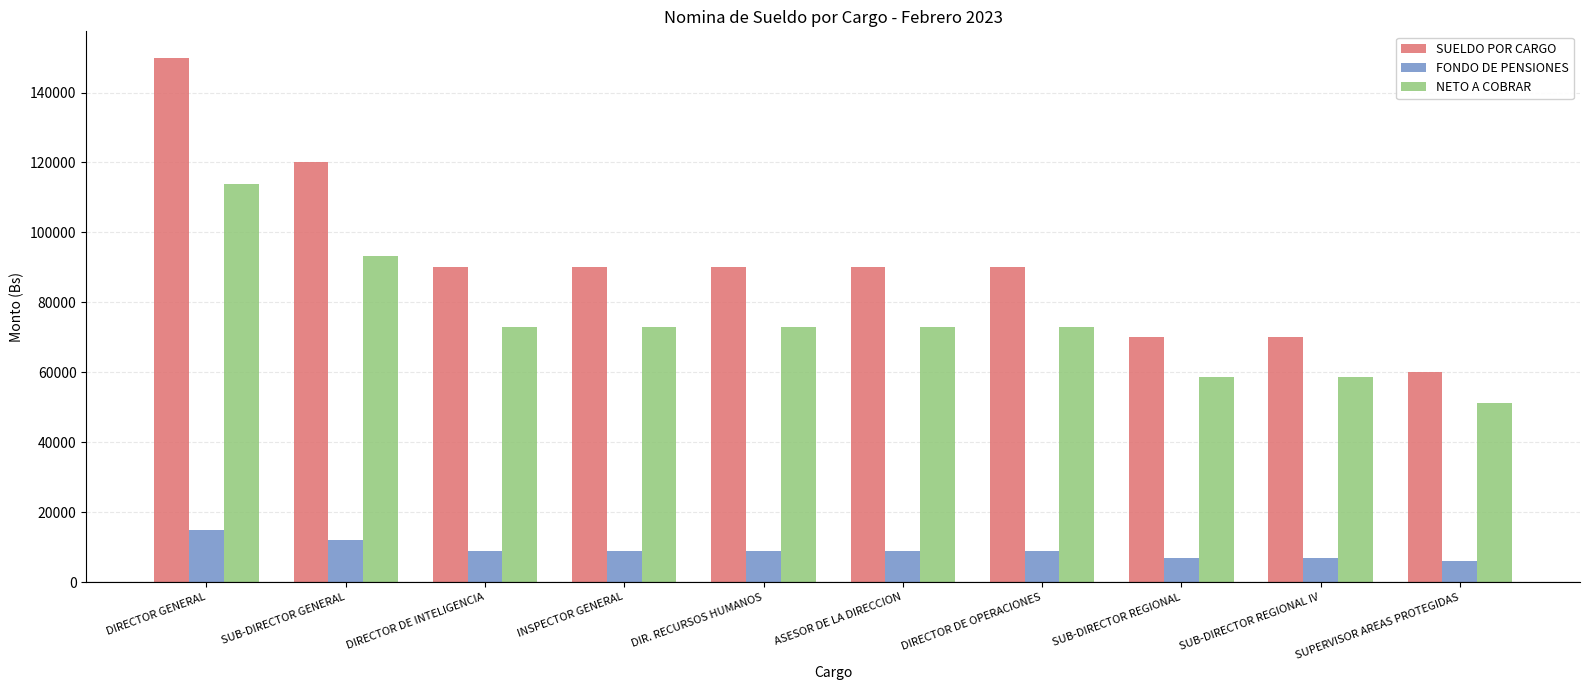

Which series changed the most between DIRECTOR GENERAL and SUB-DIRECTOR REGIONAL IV?

SUELDO POR CARGO